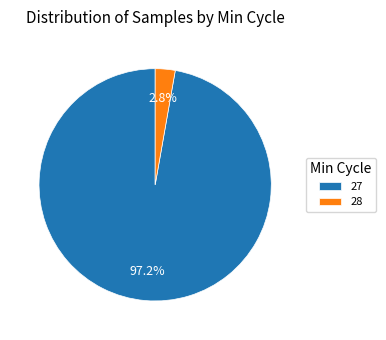

Rank the categories by value from highest to lowest.

27, 28